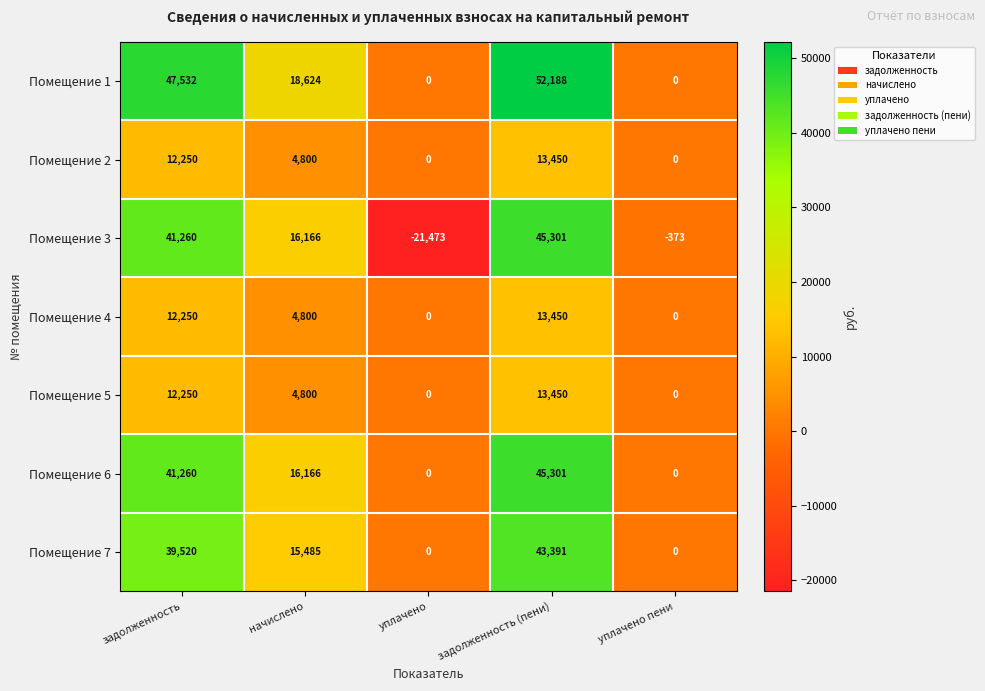

Is it true that Помещение 5 equals 0 at уплачено пени?

True